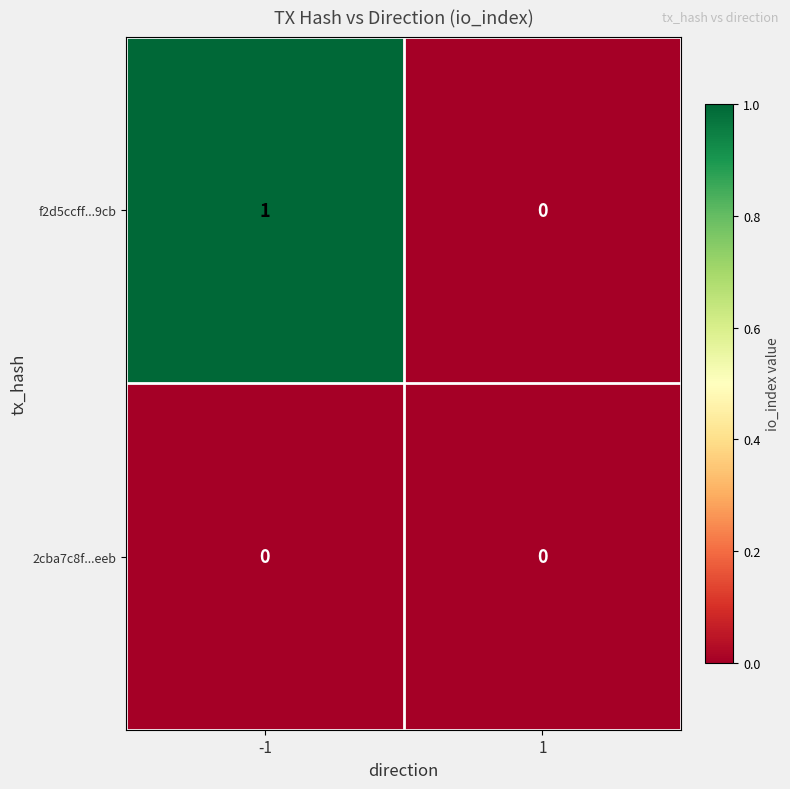

Which series has the largest total across all categories?

f2d5ccff...9cb